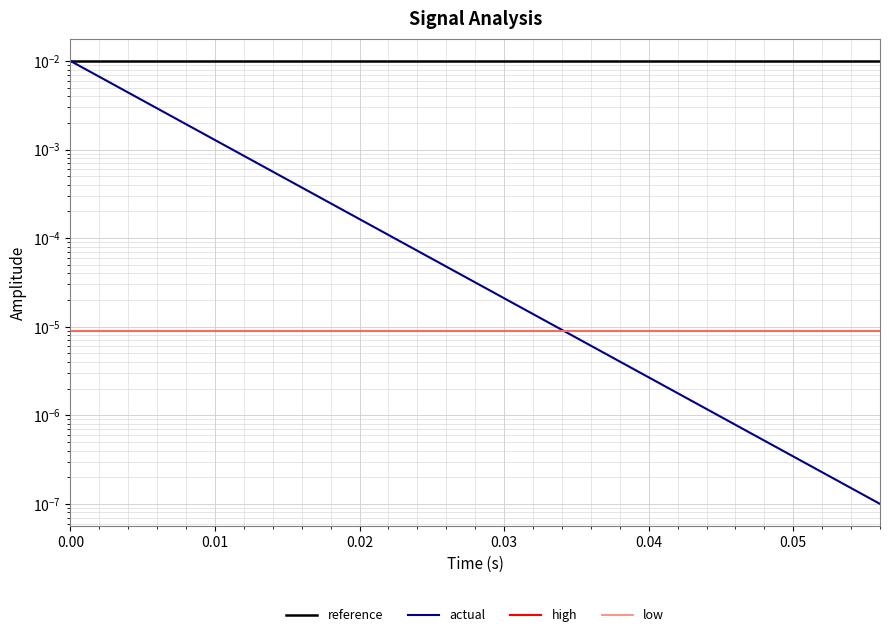

Count the number of data series in this chart.

4